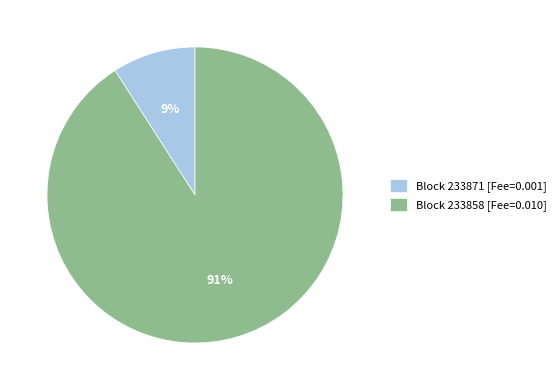

How many segments does this pie chart have?

2